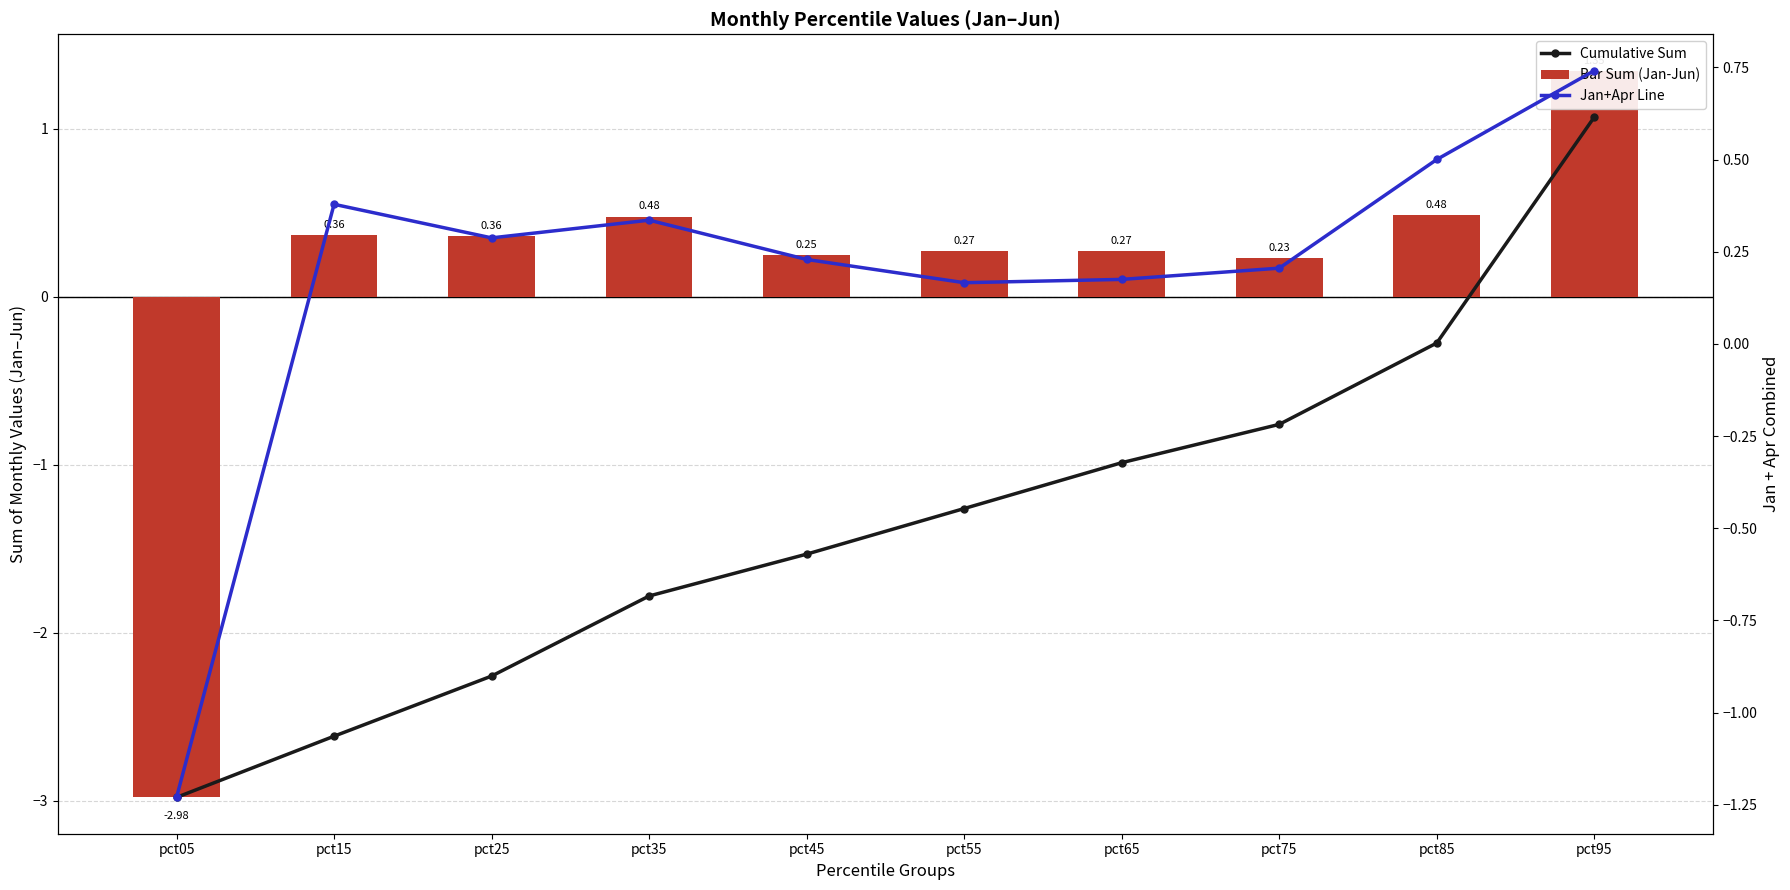

Is it true that Cumulative Sum equals -2.4 at pct45?

False